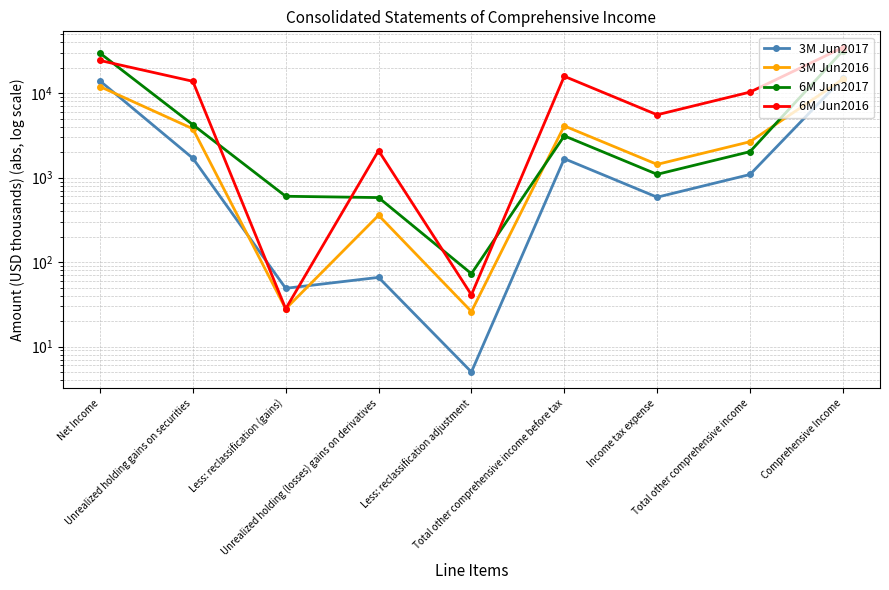

Is it true that 3M Jun2016 equals 1438 at Income tax expense?

True